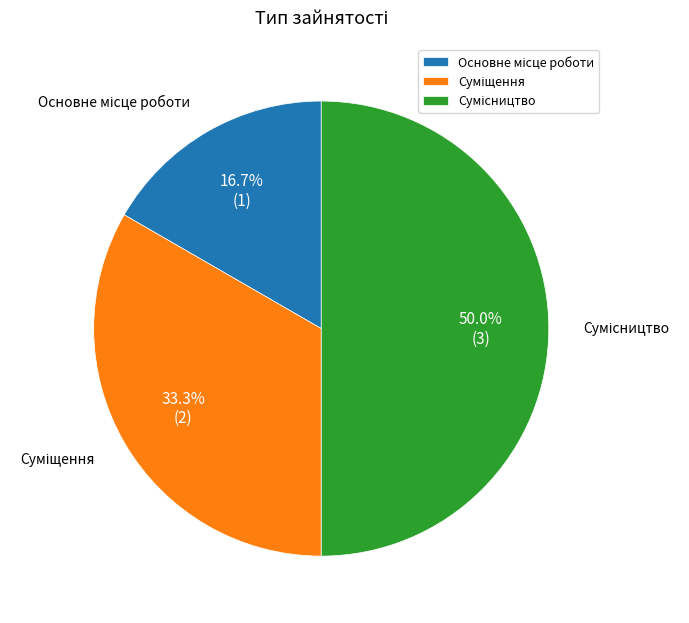

To the nearest percent, what is the difference between the largest and smallest slice percentages?

33%